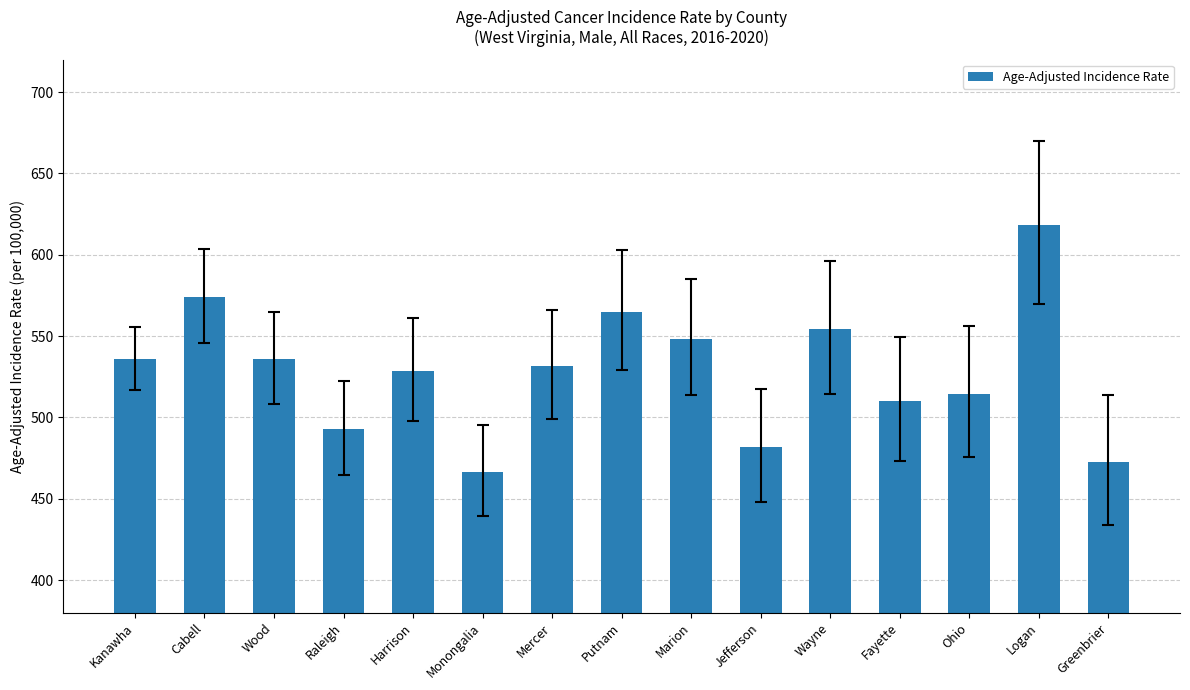

The value at Harrison is 197.6. True or false?

False